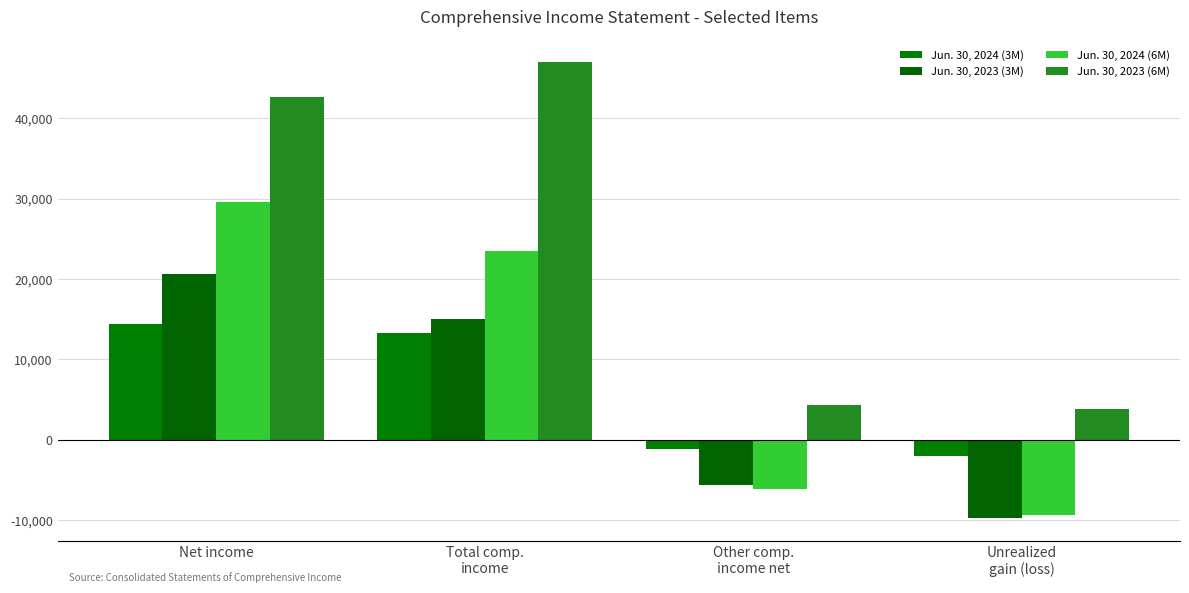

Which series changed the most between Total comp.
income and Other comp.
income net?

Jun. 30, 2023 (6M)